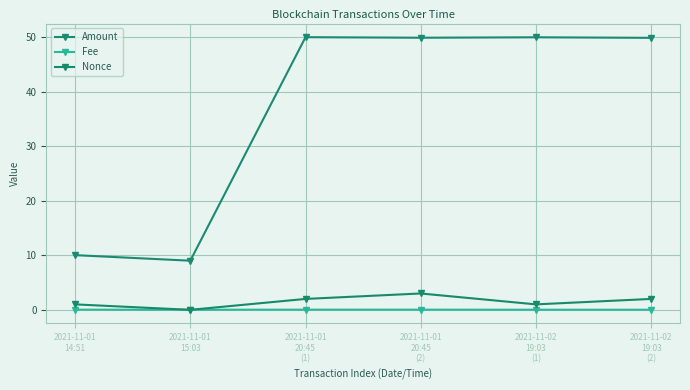

What is the lowest value of the Amount series?

9.0